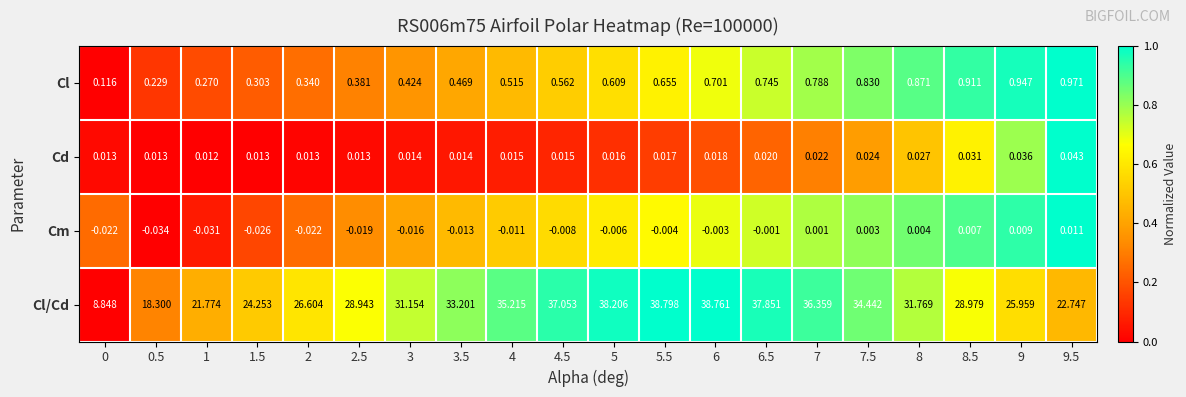

Which series has the largest range (max minus min)?

Cl/Cd